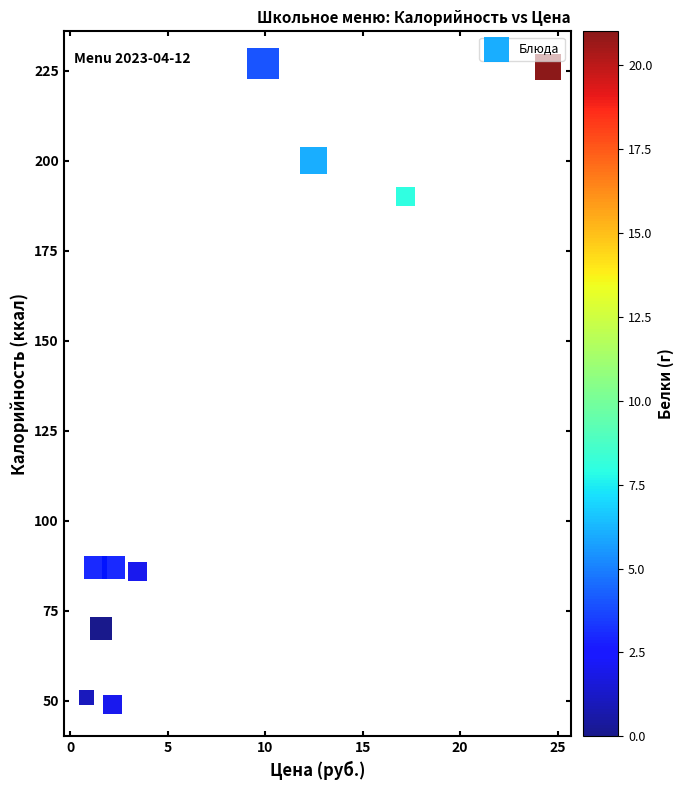

What is the average Y value?

127